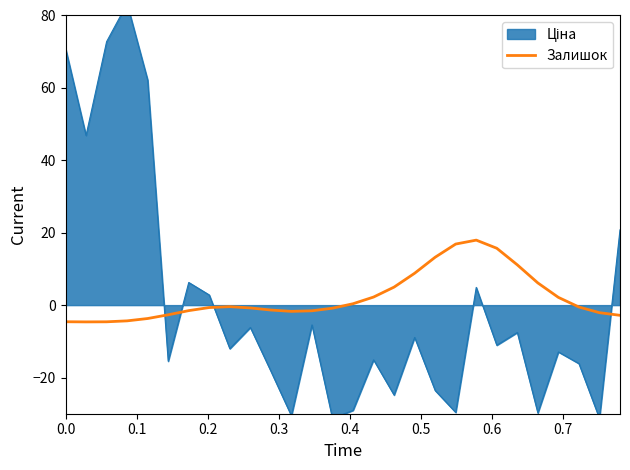

What is the label of the 8th point from the left?

0.7